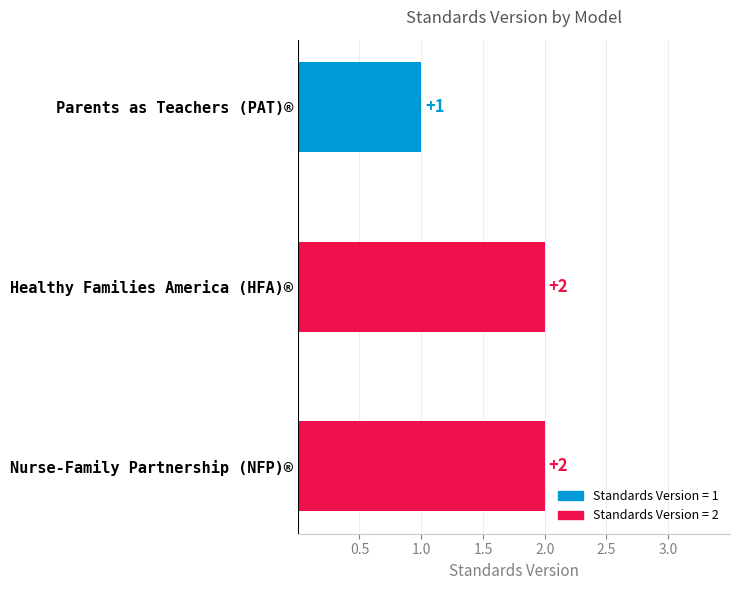

What is the average value?

2